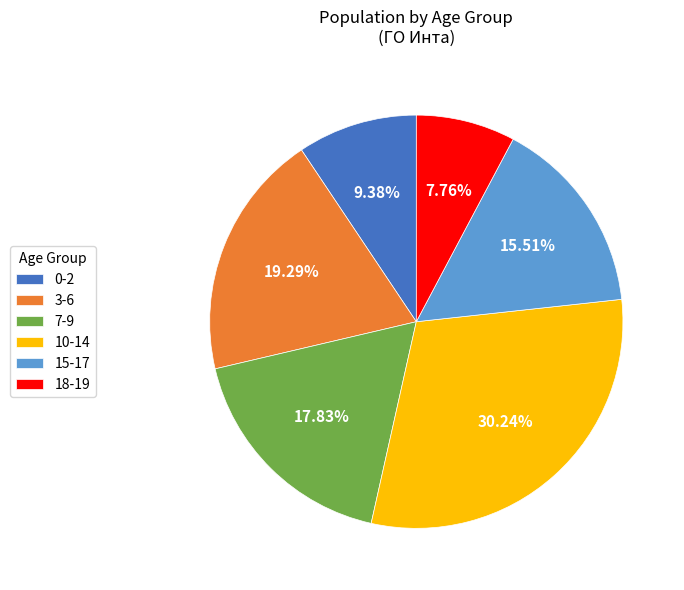

Between 0-2 and 7-9, which is larger?

7-9